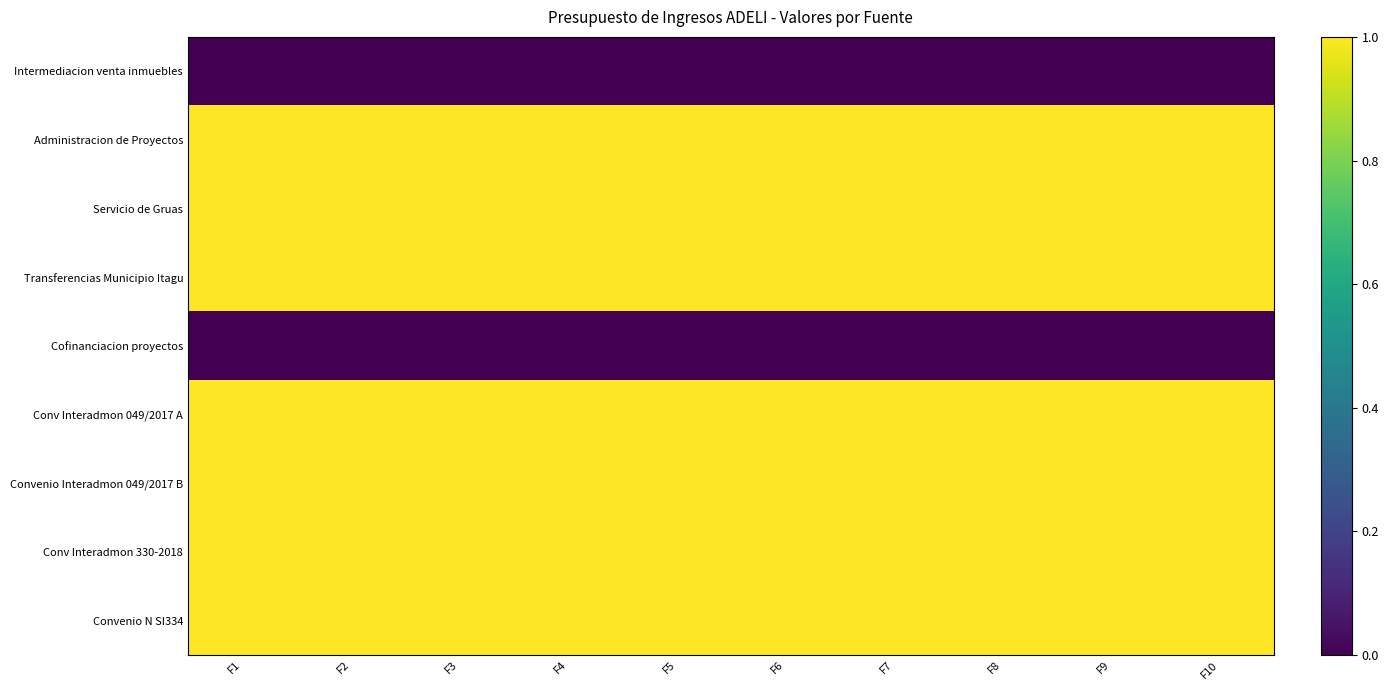

Reading left to right, extract all data points from this chart.

Intermediacion venta inmuebles: F1=0	F2=0	F3=0	F4=0	F5=0	F6=0	F7=0	F8=0	F9=0	F10=0
Administracion de Proyectos: F1=1	F2=1	F3=1	F4=1	F5=1	F6=1	F7=1	F8=1	F9=1	F10=1
Servicio de Gruas: F1=1	F2=1	F3=1	F4=1	F5=1	F6=1	F7=1	F8=1	F9=1	F10=1
Transferencias Municipio Itagu: F1=1	F2=1	F3=1	F4=1	F5=1	F6=1	F7=1	F8=1	F9=1	F10=1
Cofinanciacion proyectos: F1=0	F2=0	F3=0	F4=0	F5=0	F6=0	F7=0	F8=0	F9=0	F10=0
Conv Interadmon 049/2017 A: F1=1	F2=1	F3=1	F4=1	F5=1	F6=1	F7=1	F8=1	F9=1	F10=1
Convenio Interadmon 049/2017 B: F1=1	F2=1	F3=1	F4=1	F5=1	F6=1	F7=1	F8=1	F9=1	F10=1
Conv Interadmon 330-2018: F1=1	F2=1	F3=1	F4=1	F5=1	F6=1	F7=1	F8=1	F9=1	F10=1
Convenio N SI334: F1=1	F2=1	F3=1	F4=1	F5=1	F6=1	F7=1	F8=1	F9=1	F10=1